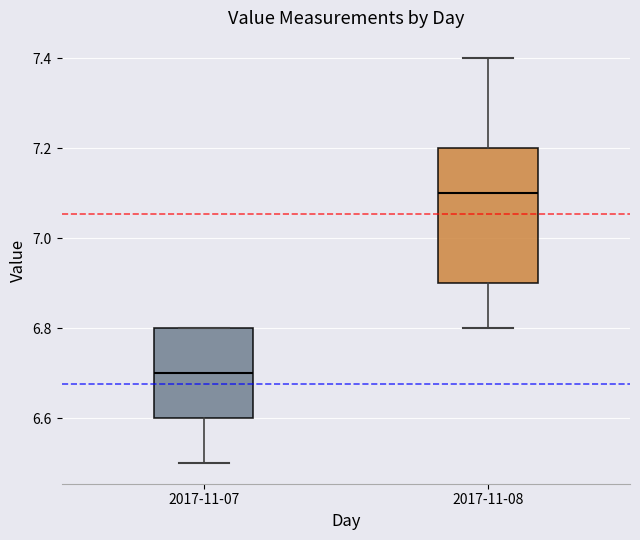

Where does the lower whisker of the box for 2017-11-08 end on the y-axis? The values are not printed on the chart, so give them approximately, as read against the axis.

6.8